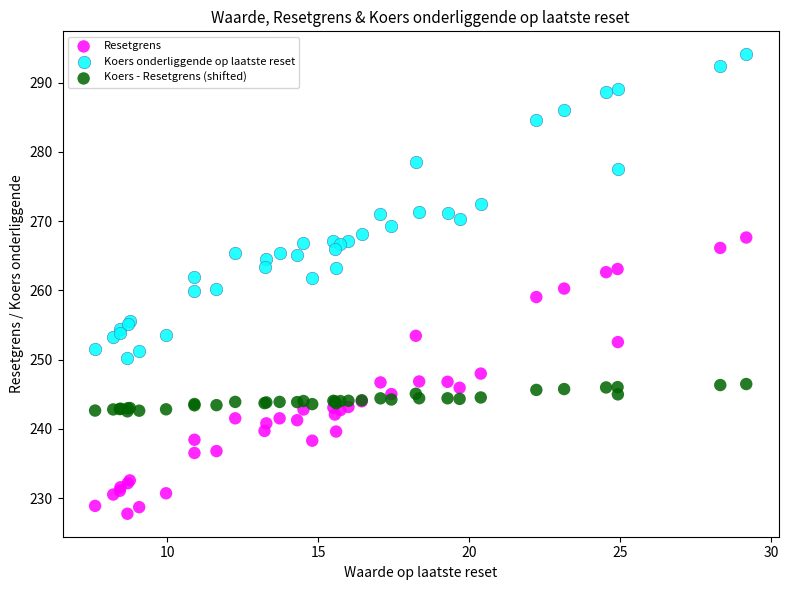

Which series contains the highest Y value?

Koers onderliggende op laatste reset